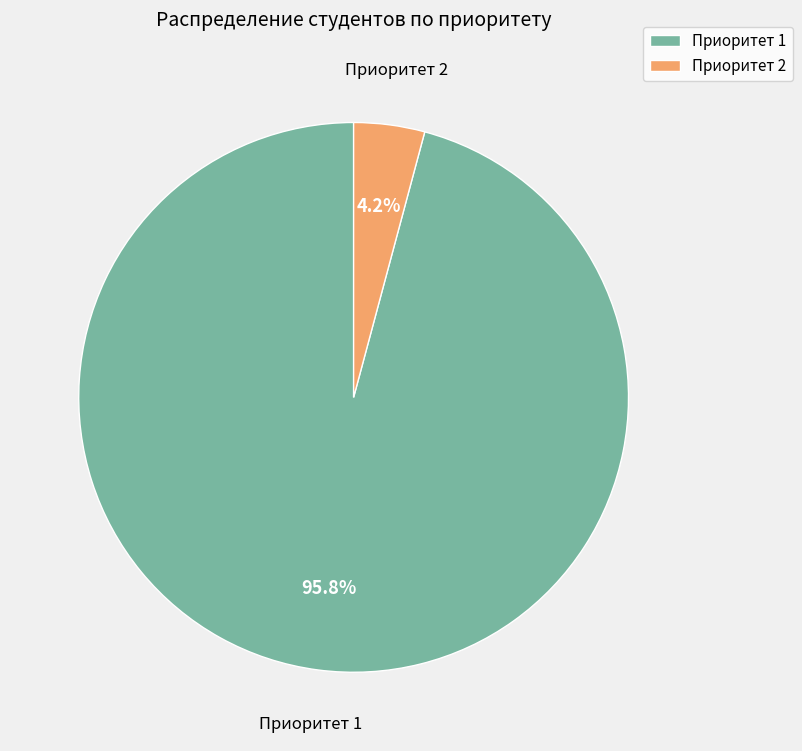

To the nearest percent, what is the combined percentage of Приоритет 1 and Приоритет 2?

100%